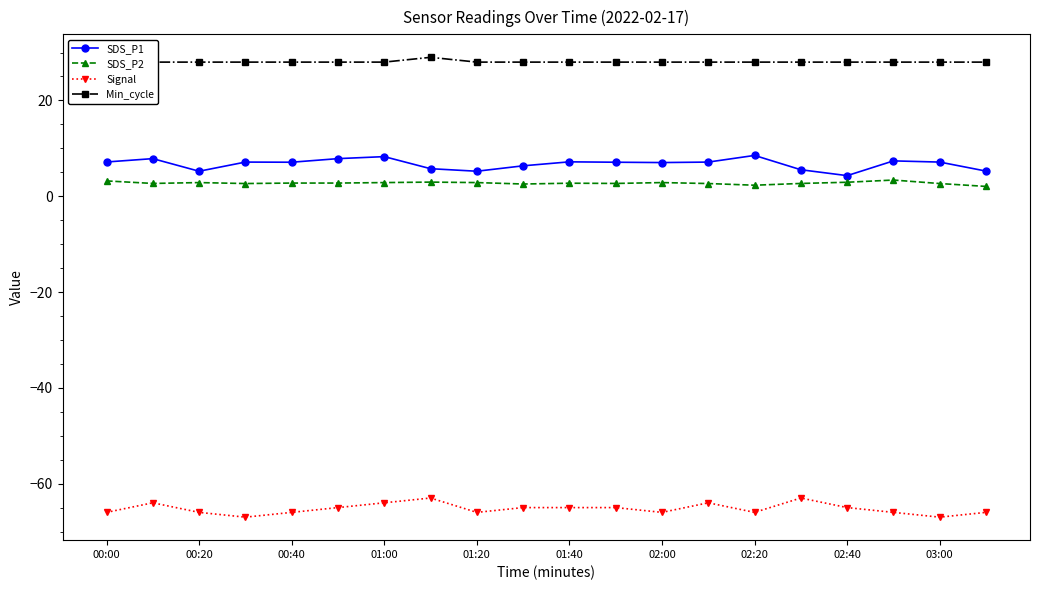

True or false: SDS_P1 has more than 0 interior local peaks.

True